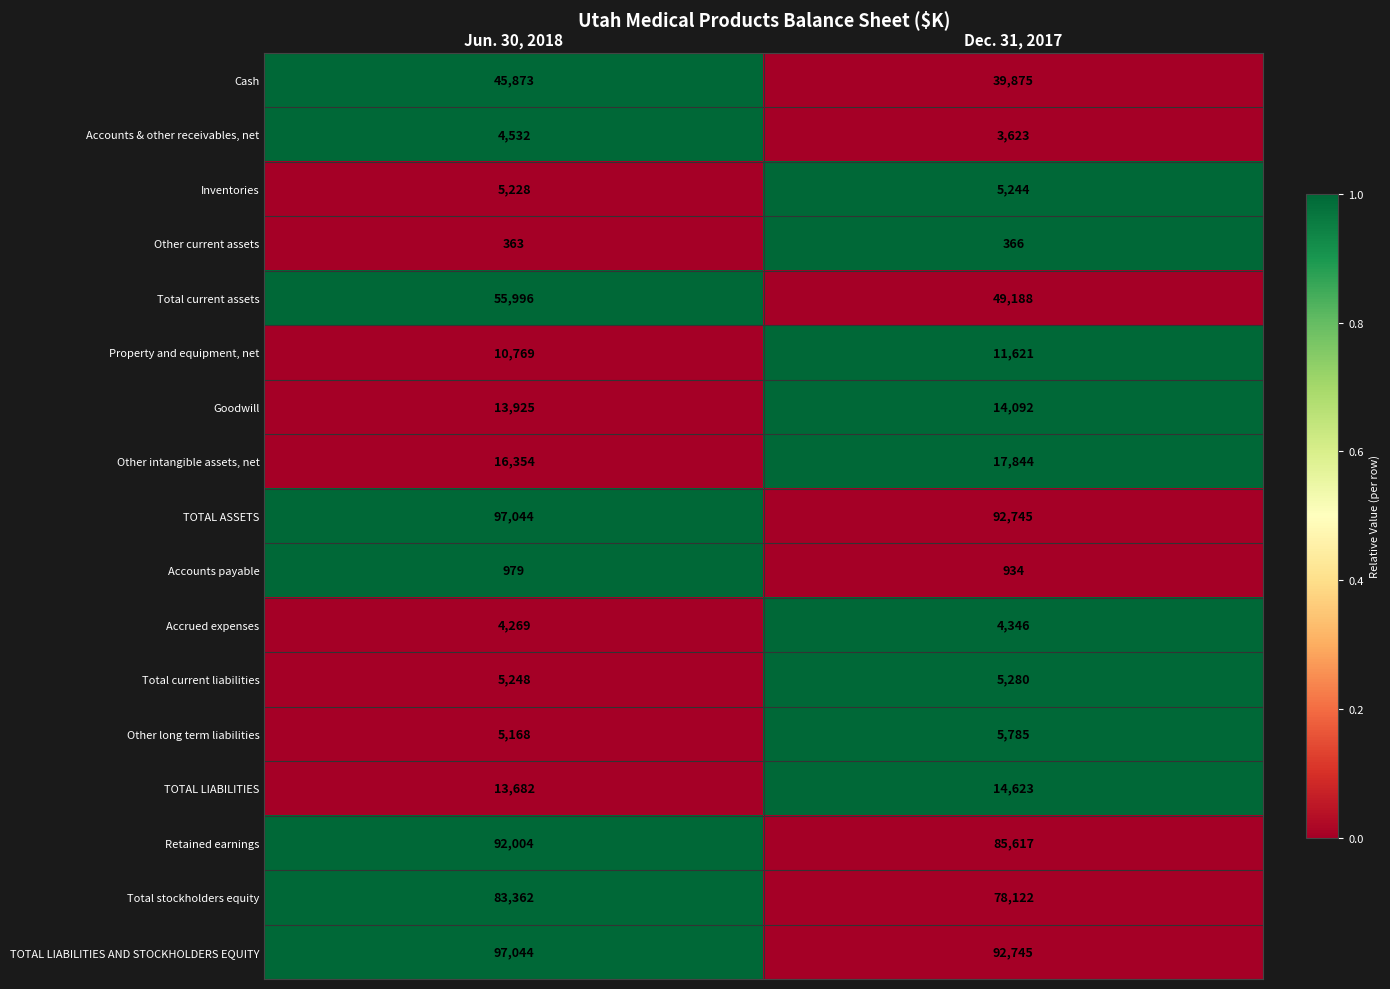

Between Jun. 30, 2018 and Dec. 31, 2017, which series saw the biggest shift?

Total current assets